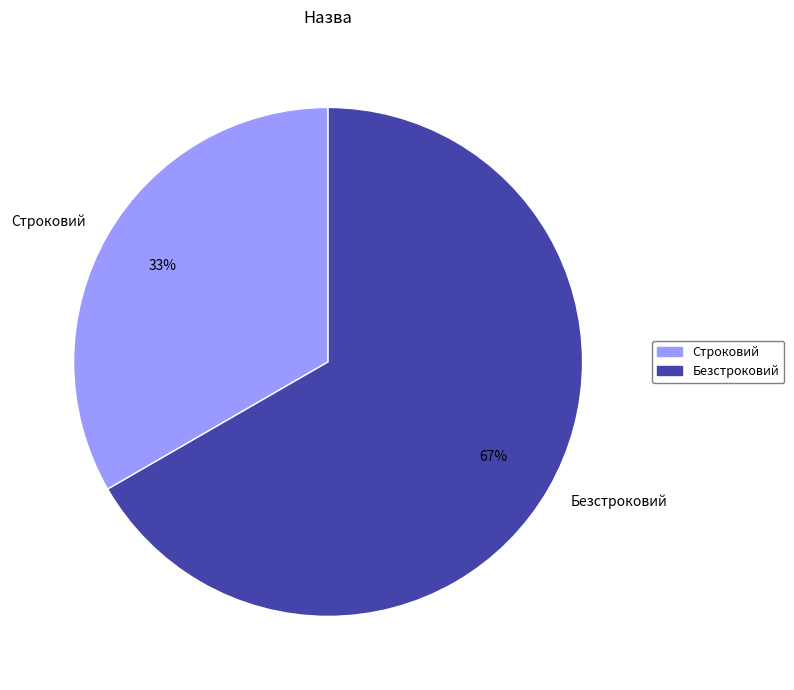

Do Строковий and Безстроковий together represent more than half of the pie?

Yes